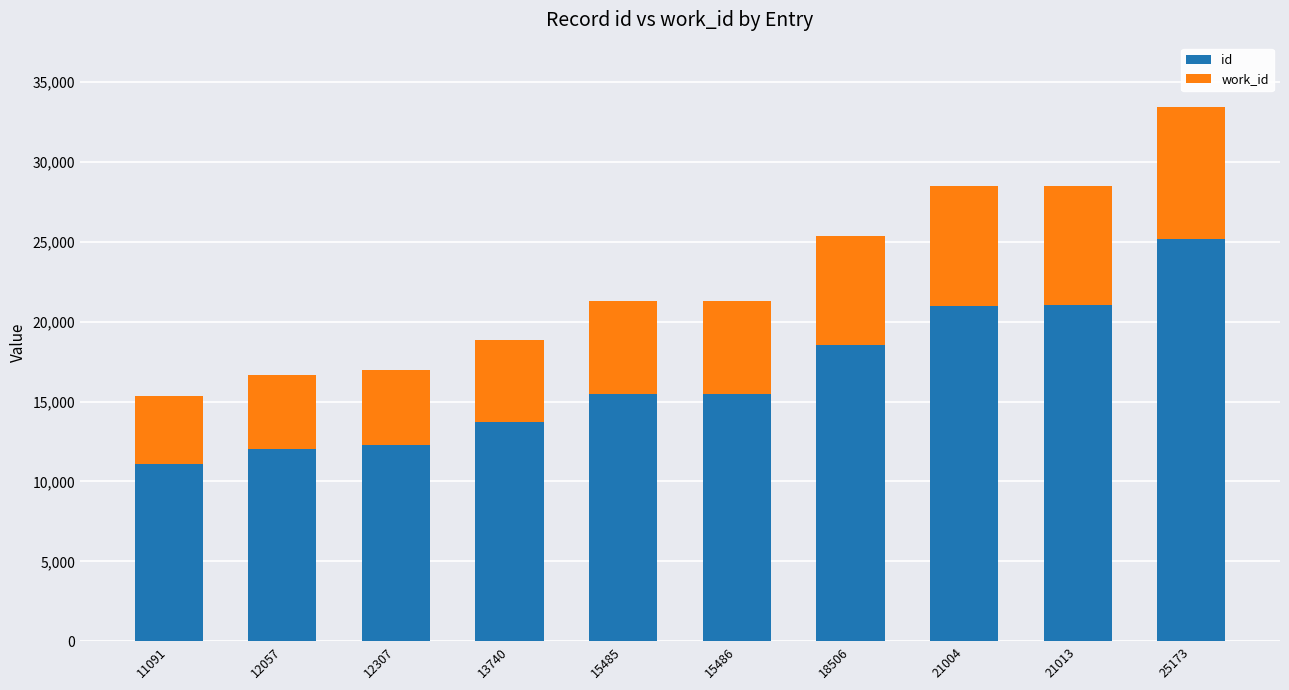

Where is id nearest to the value 18132?

18506